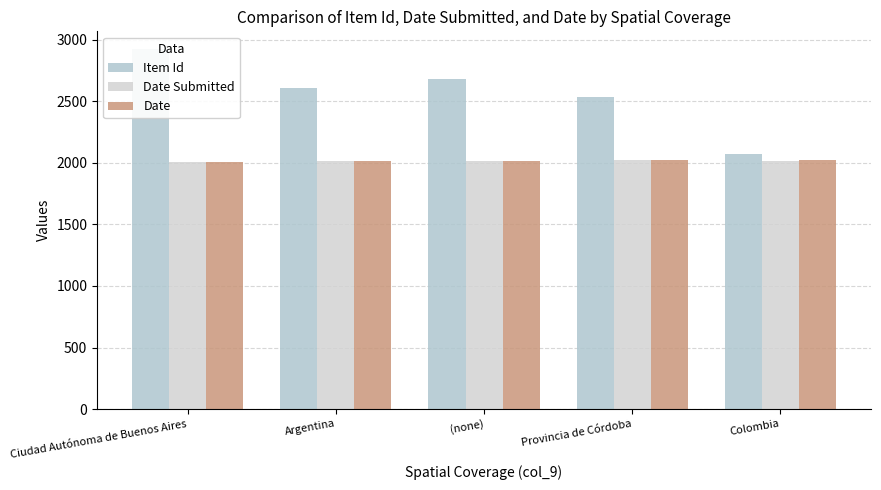

What is the label of the 1st bar from the left?

Ciudad Autónoma de Buenos Aires